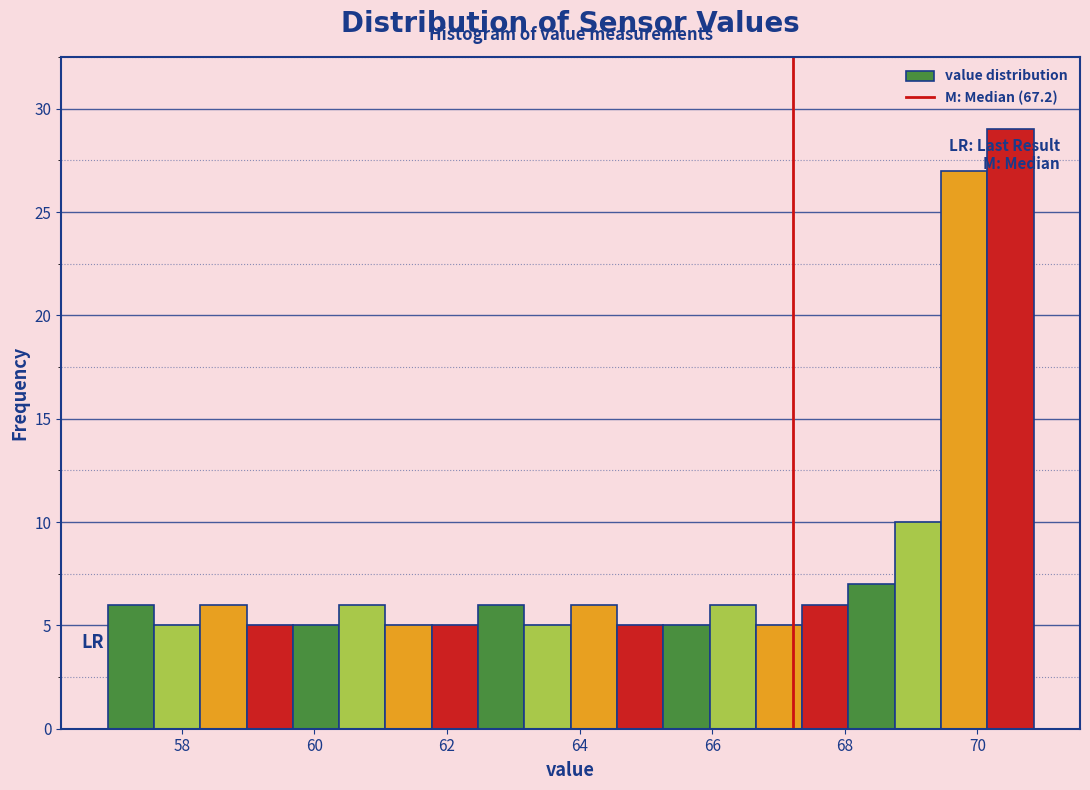

Read against the x-axis, roughly where is the centre of the tallest bar?

70.6